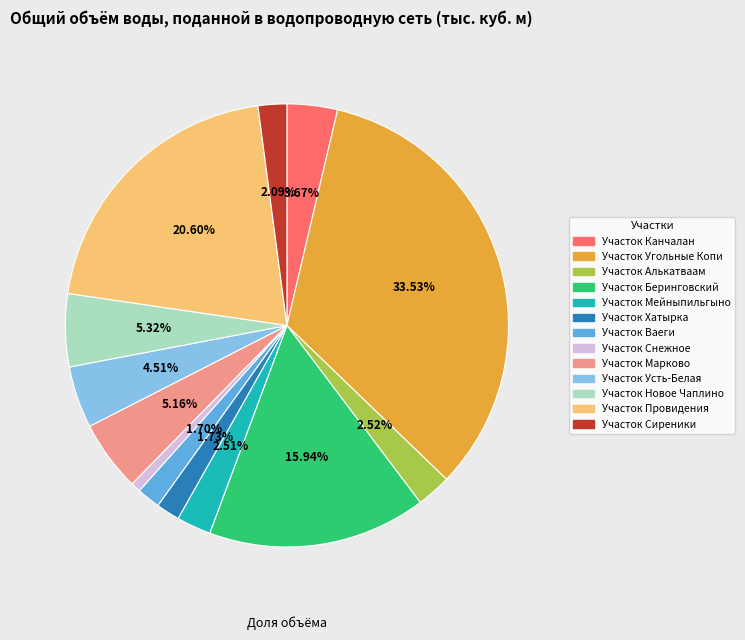

Does Участок Канчалан account for over 50% of the chart?

No